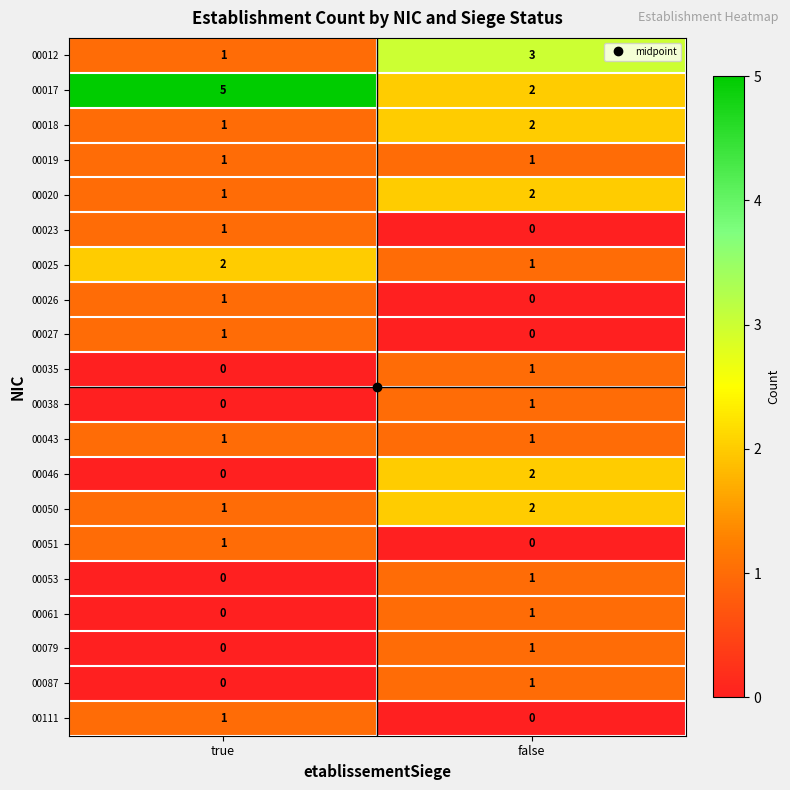

How many distinct data groups are displayed?

20